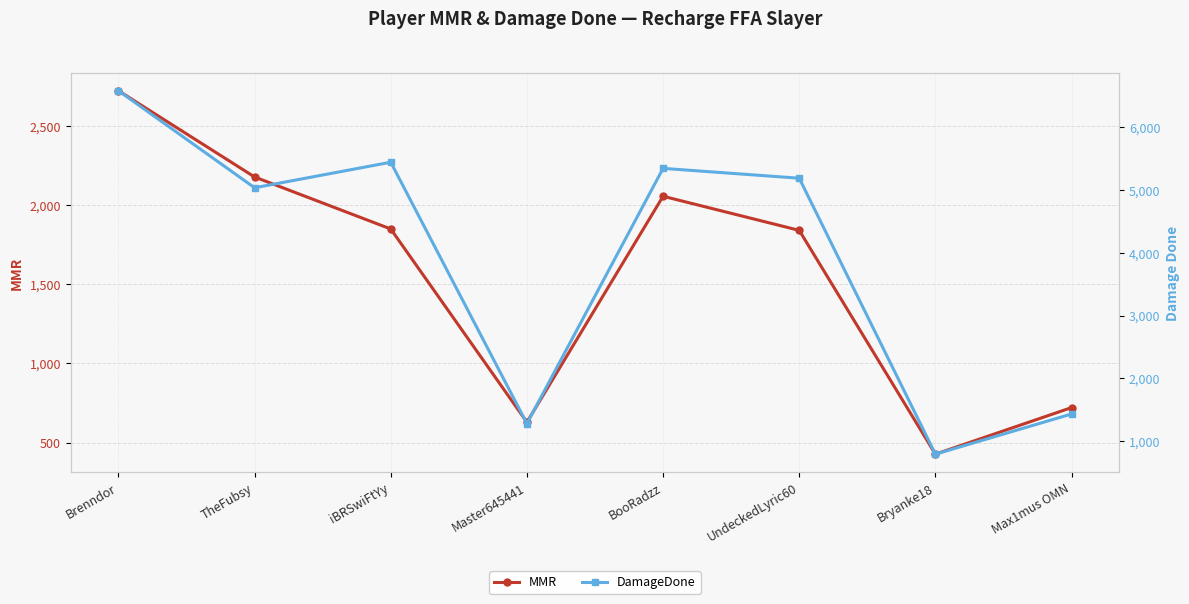

Is it true that DamageDone equals 8368.3 at UndeckedLyric60?

False